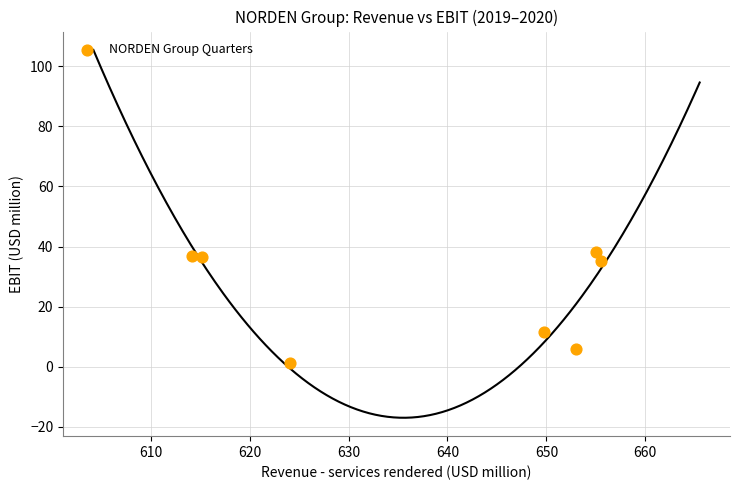

What is the range of X values (max minus min)?

41.3